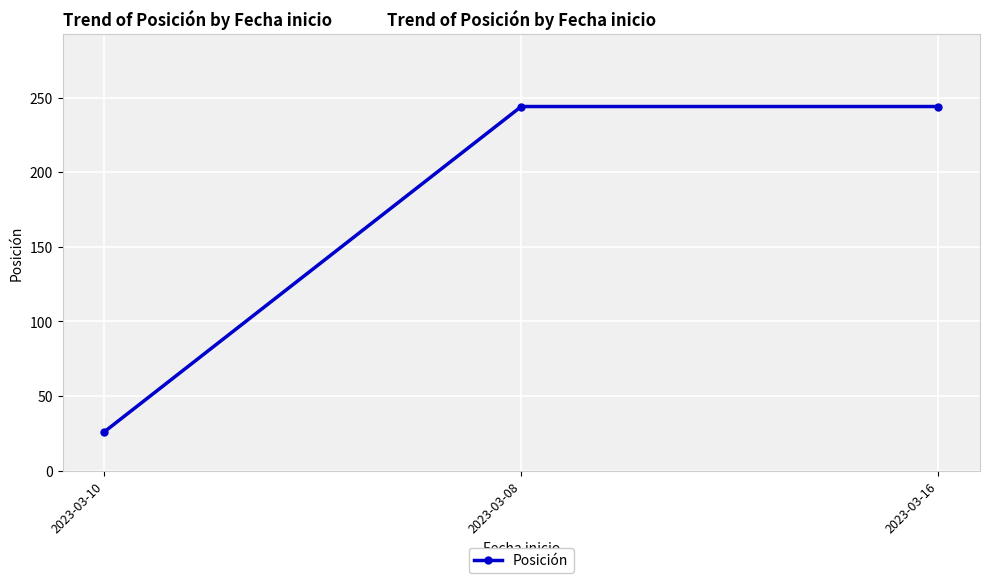

What is the smallest value displayed?

26